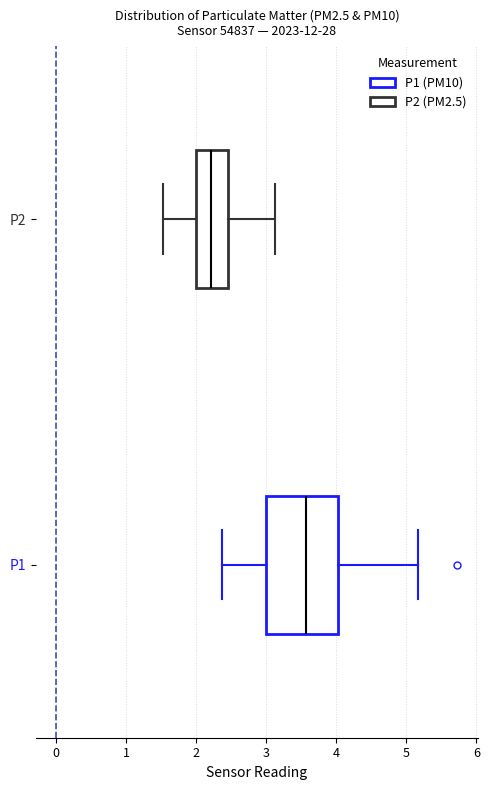

Where does the median line of the box for P2 sit on the x-axis? The values are not printed on the chart, so give them approximately, as read against the axis.

2.2